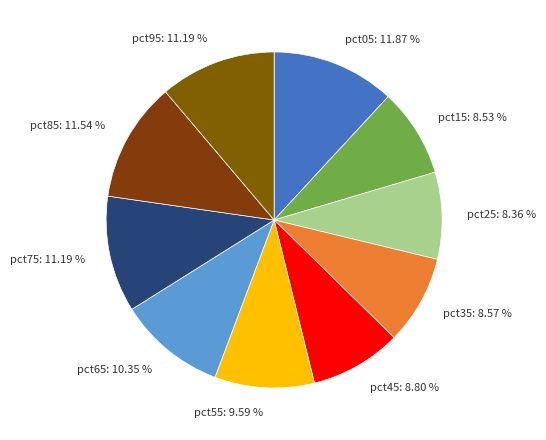

True or false: pct35 accounts for 9% of the total.

True